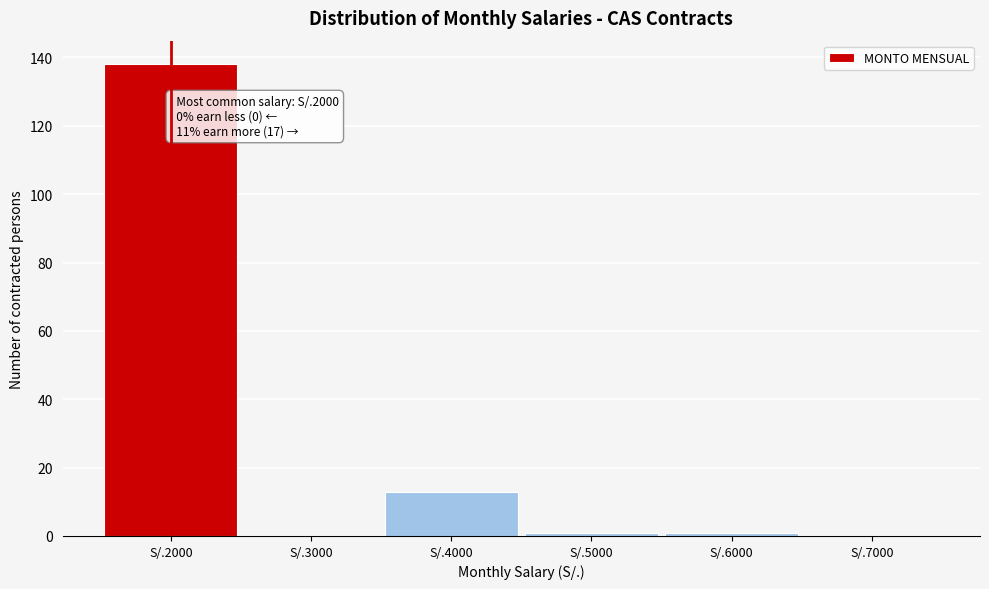

Reading left to right, transcribe all the data shown in this chart.

S/.2000=138	S/.3000=0	S/.4000=13	S/.5000=1	S/.6000=1	S/.7000=0